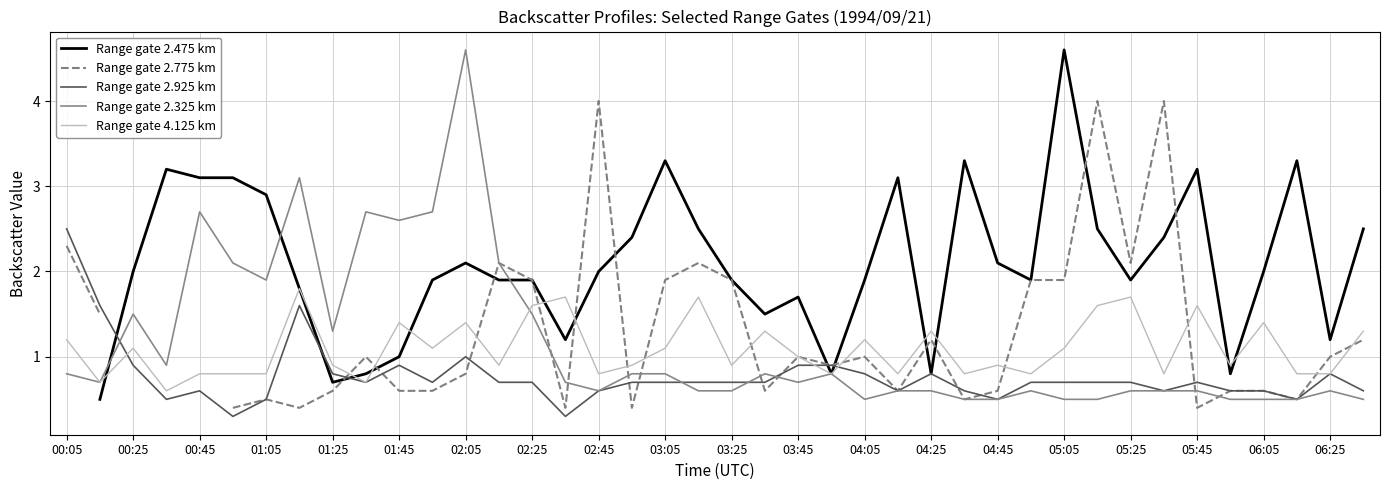

What value does the Range gate 2.925 km series have at 03:25?

0.7